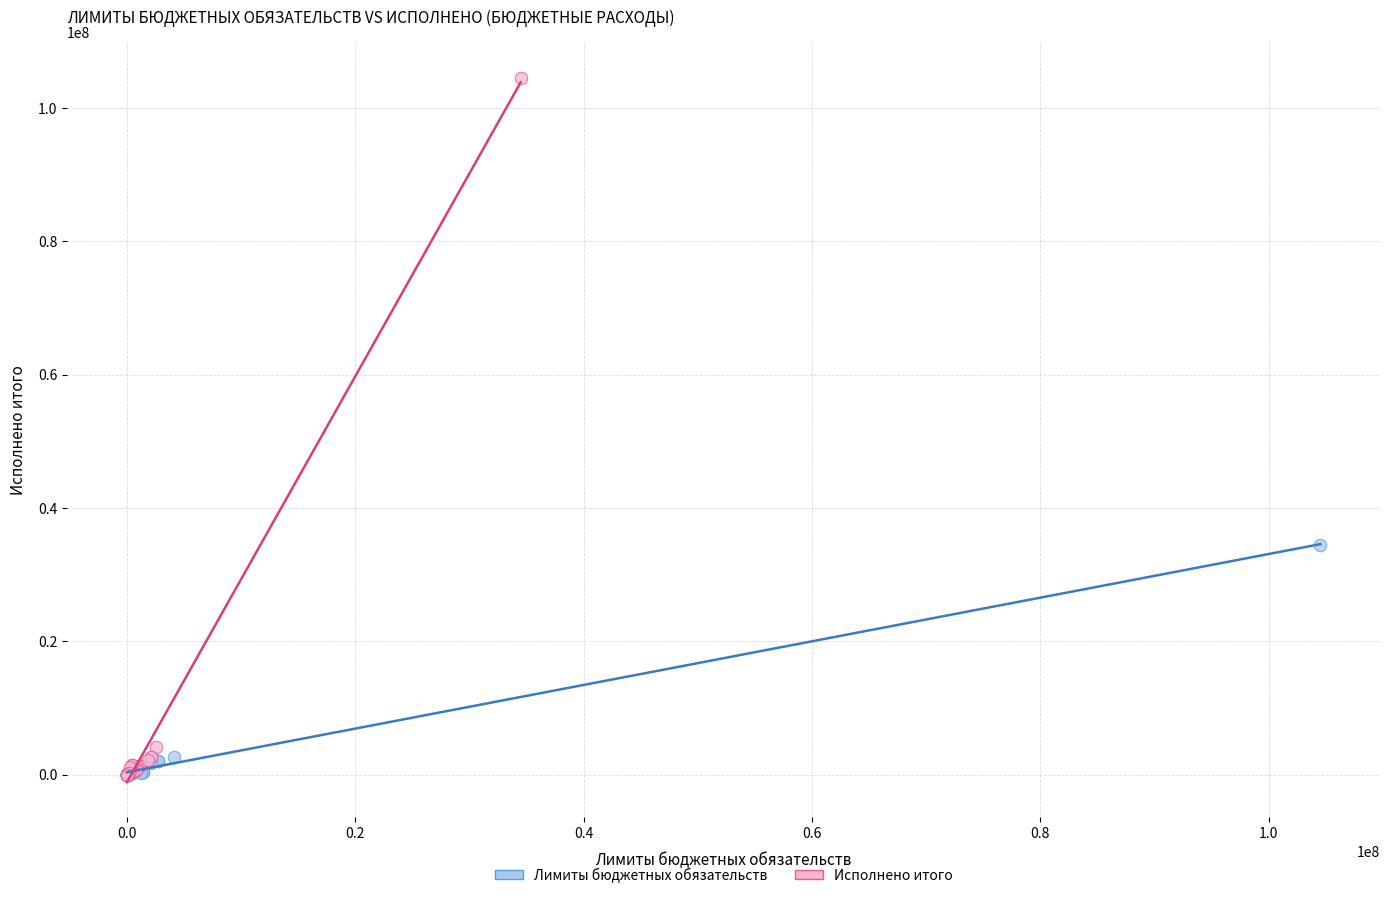

What are all the series names shown in the legend?

Лимиты бюджетных обязательств, Исполнено итого